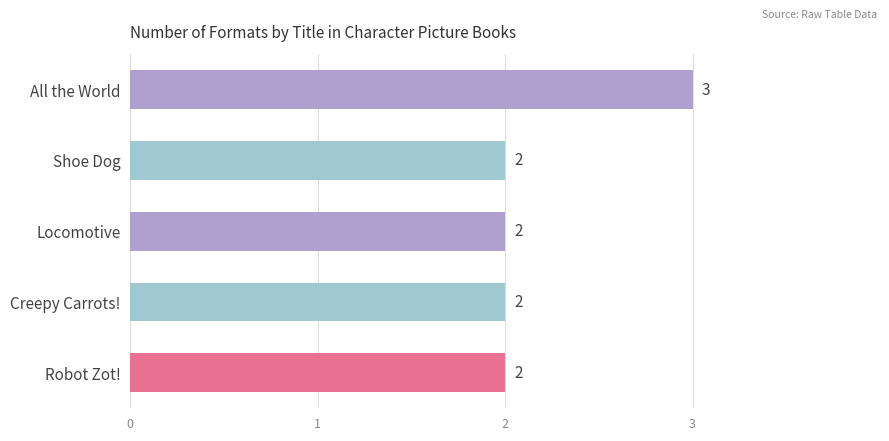

How many values are between 2 and 3?

5